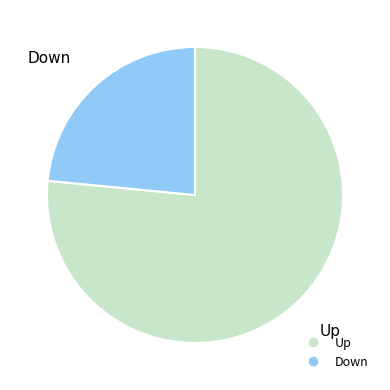

Does any single category account for the majority?

Yes